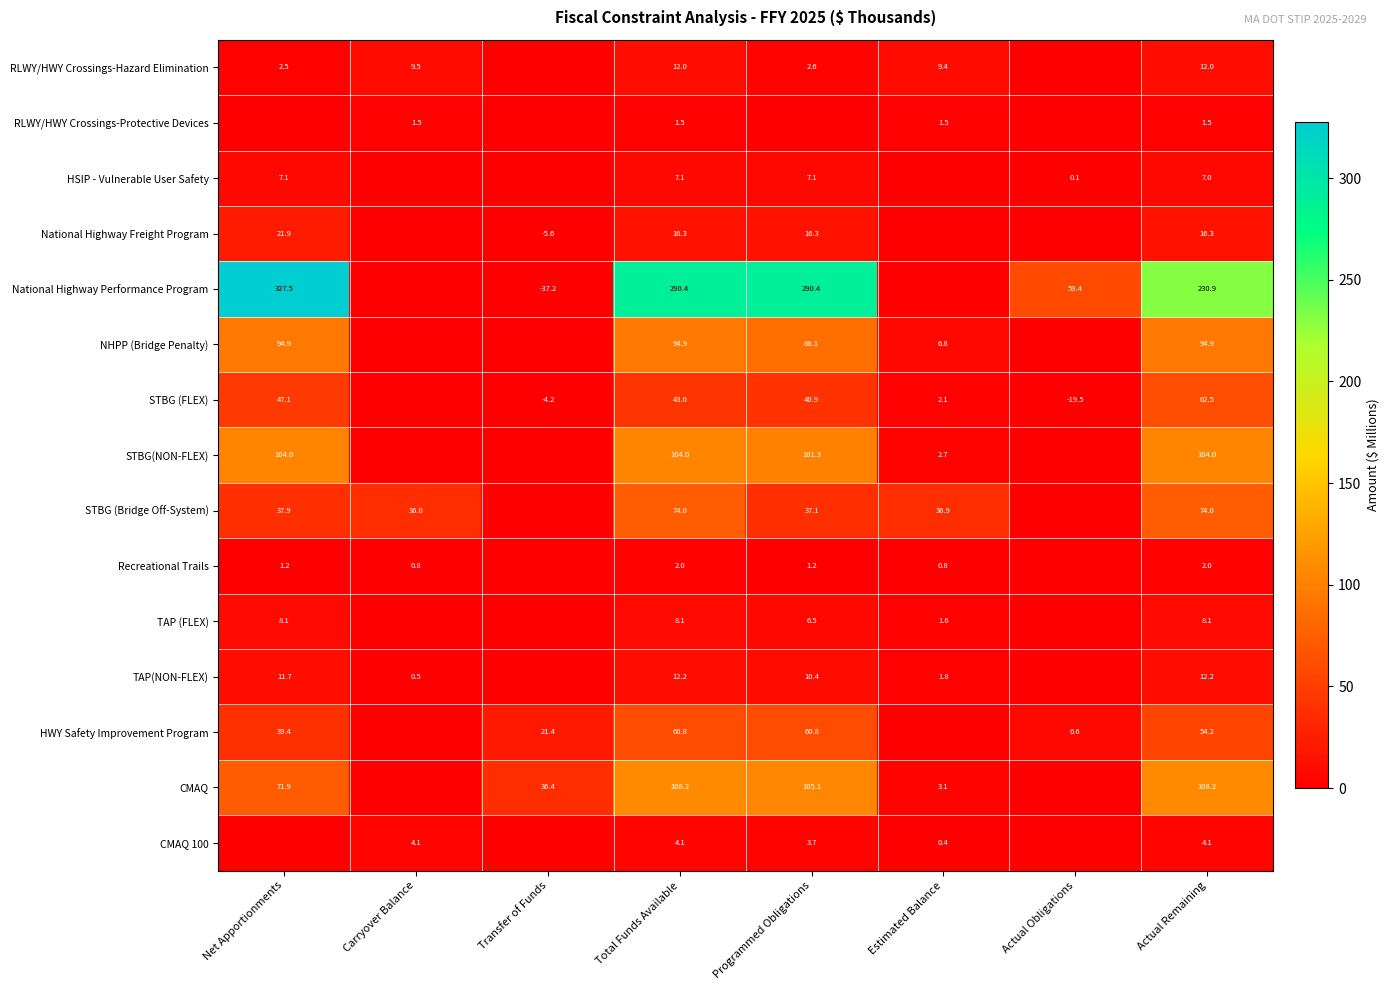

Is the value of Recreational Trails at Total Funds Available greater than the value of NHPP (Bridge Penalty) at Estimated Balance?

No